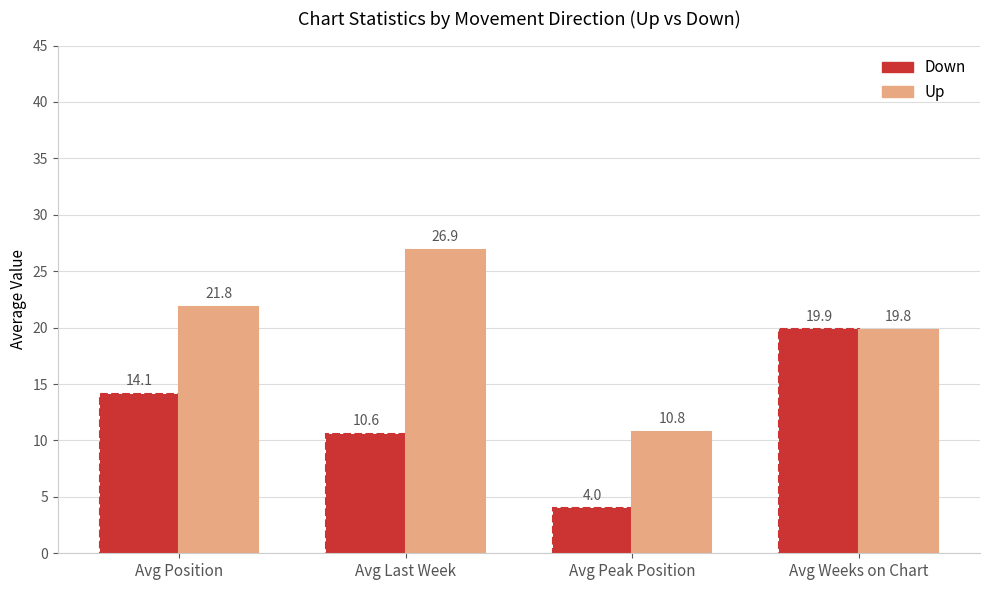

What is the total value across all series at Avg Peak Position?

14.8